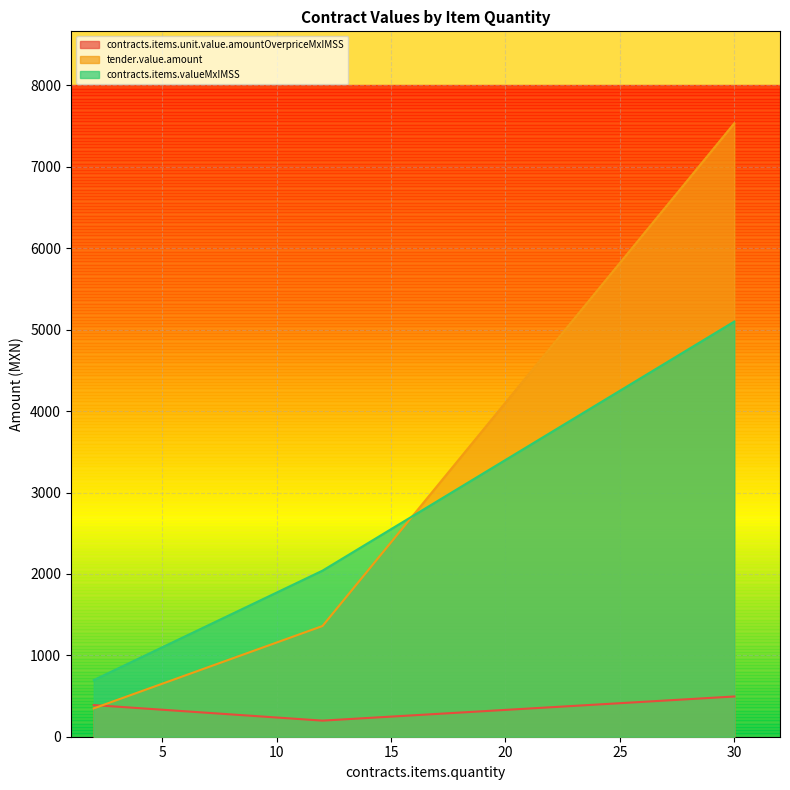

At which category is the sum across all series the highest?

30